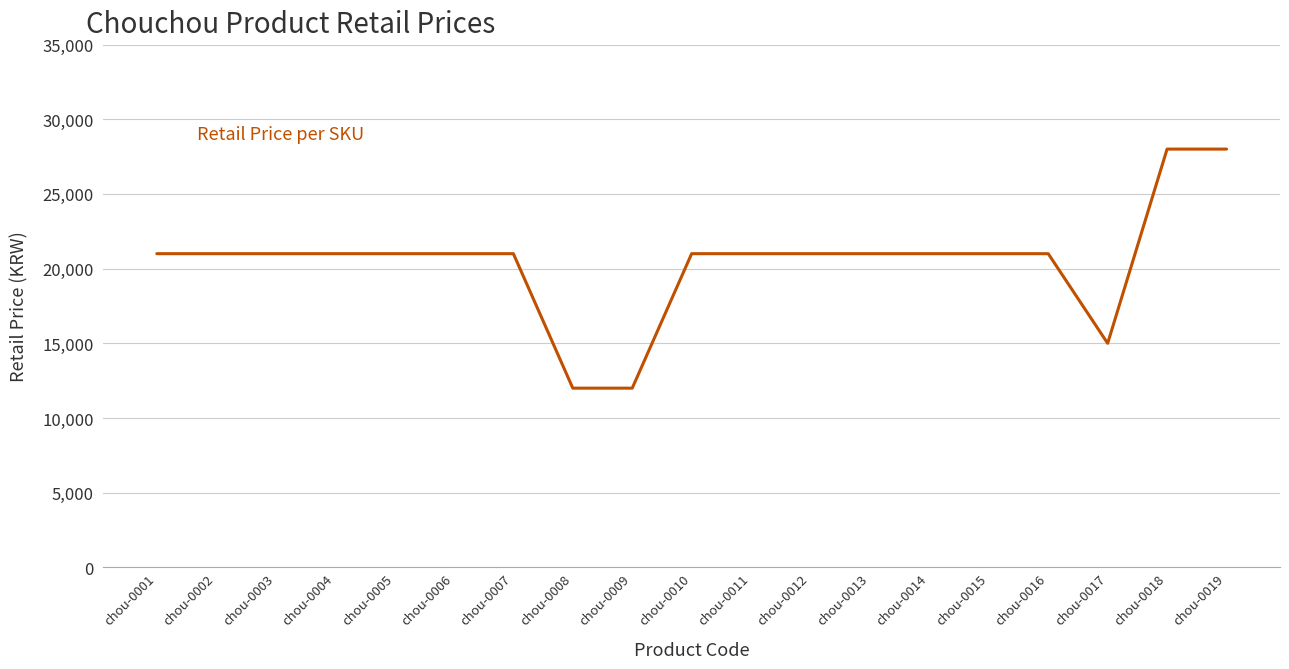

Does the chart have visible grid lines?

Yes